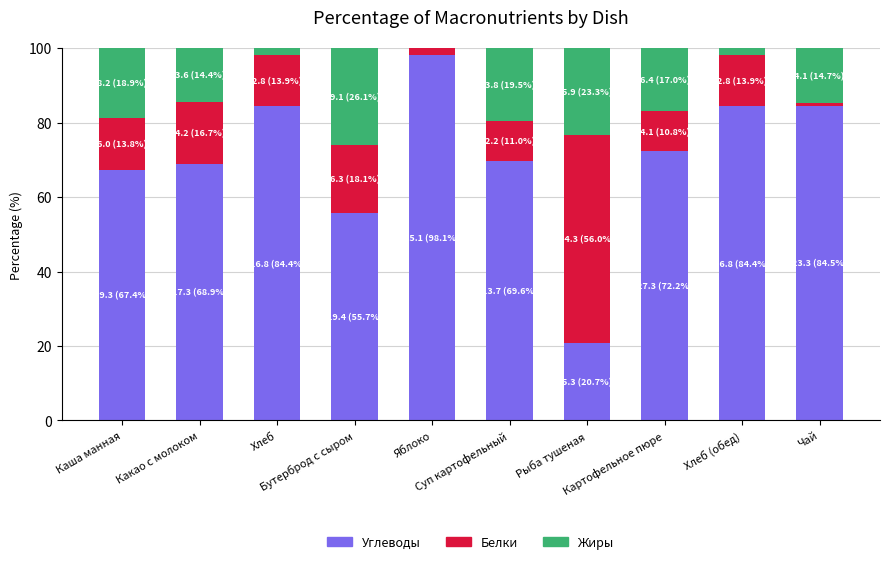

What is the sum of all Углеводы values?

705.9